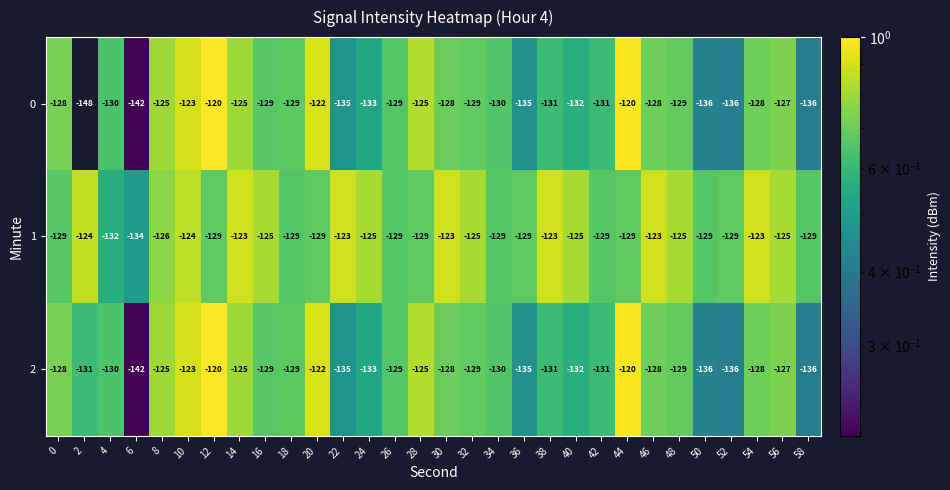

At how many categories does at least one series exceed -135?

30